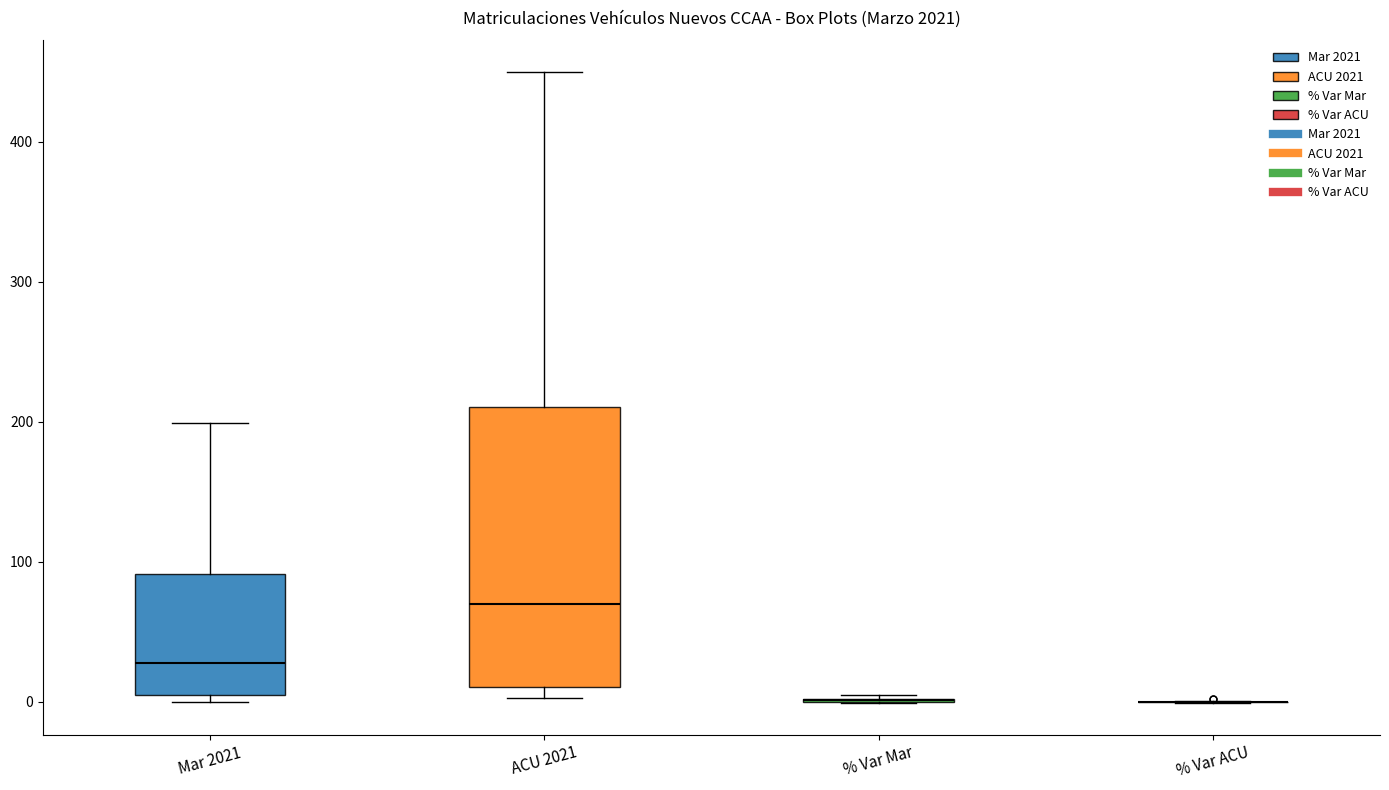

Which box is the tallest, from its lower edge to its upper edge?

ACU 2021